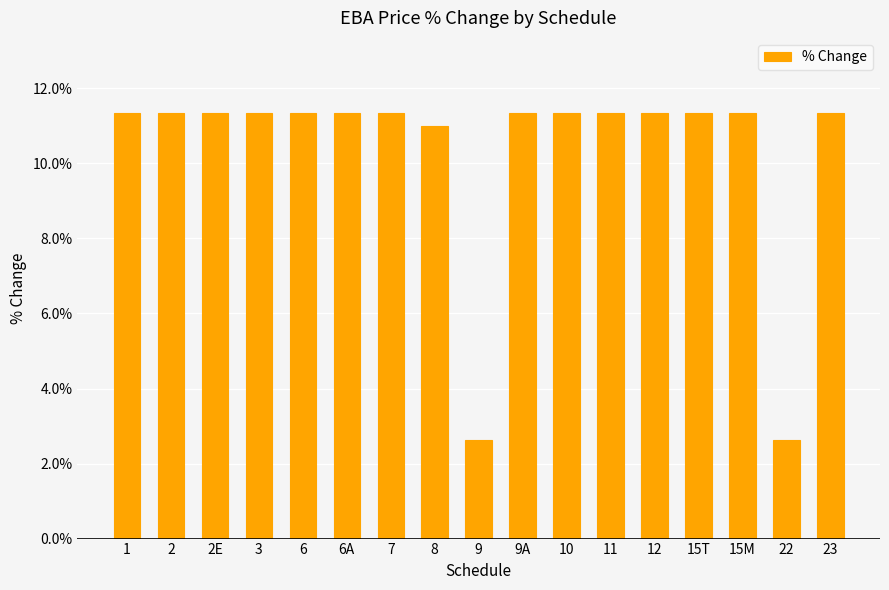

What is the label of the 10th bar from the left?

9A